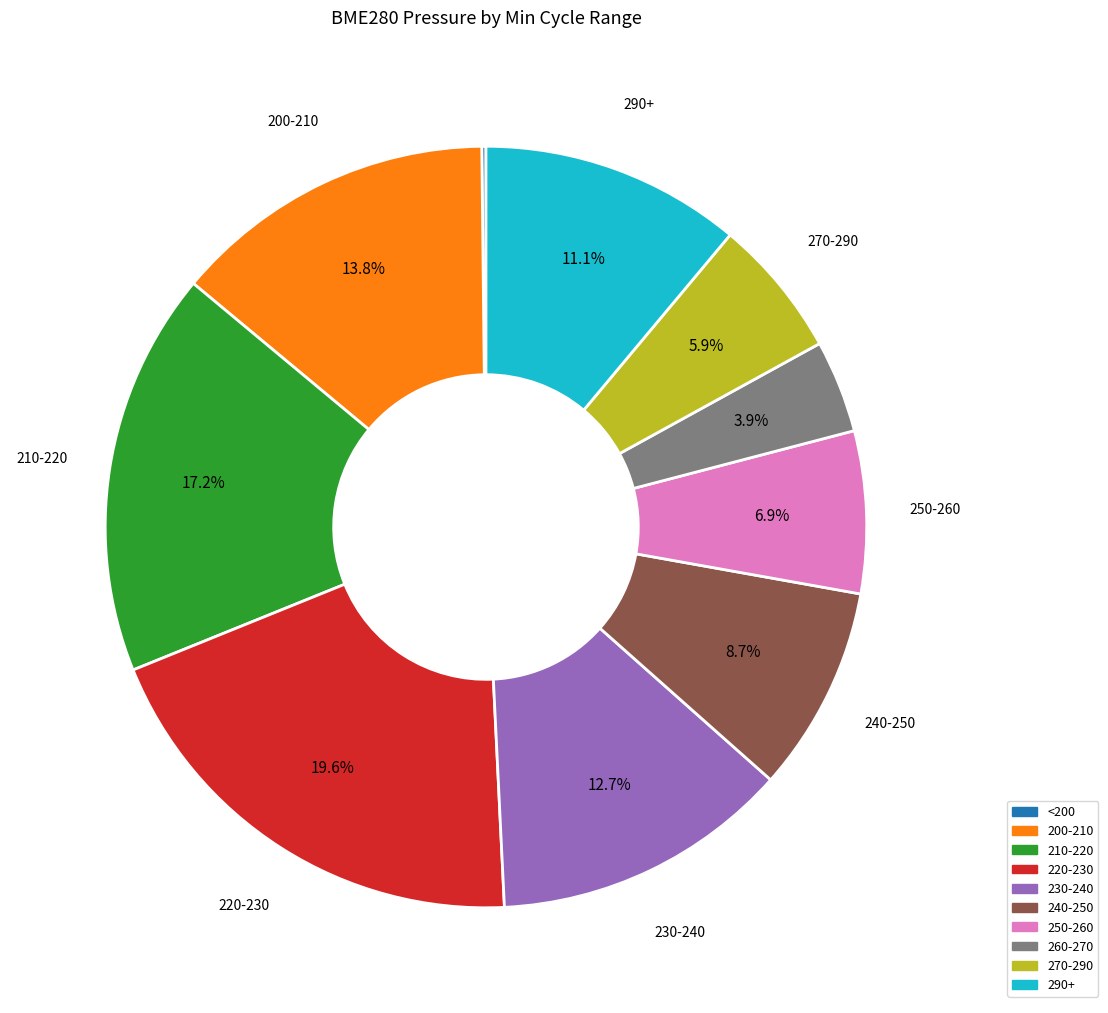

Is there a majority slice in this chart?

No